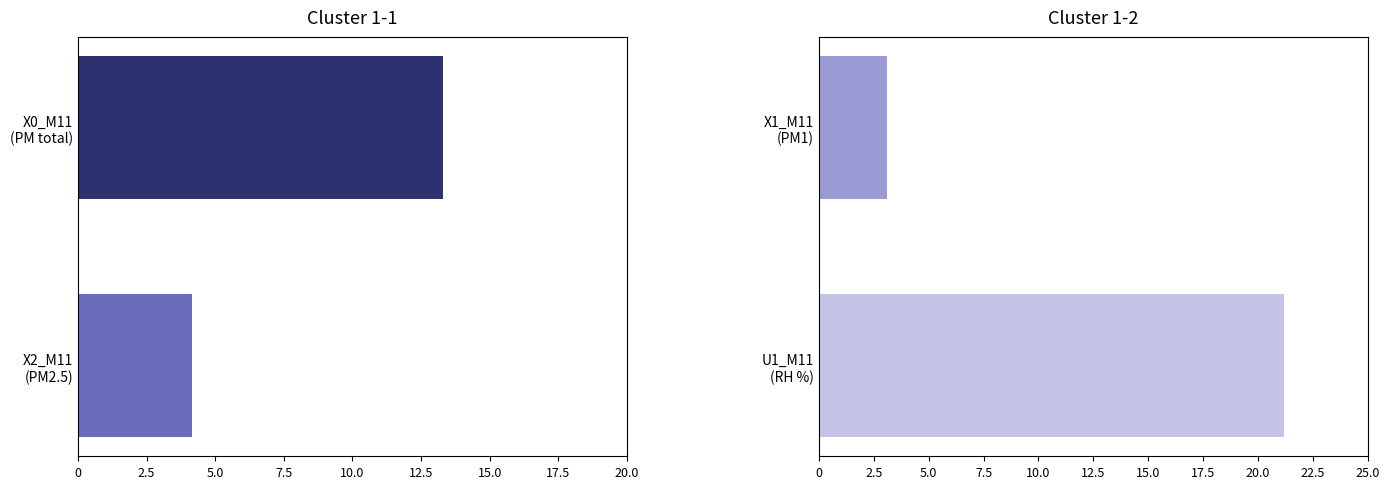

List the series in order of their peak value, lowest first.

X1_M11 (PM1), X2_M11 (PM2.5), X0_M11 (PM total), U1_M11 (RH %)